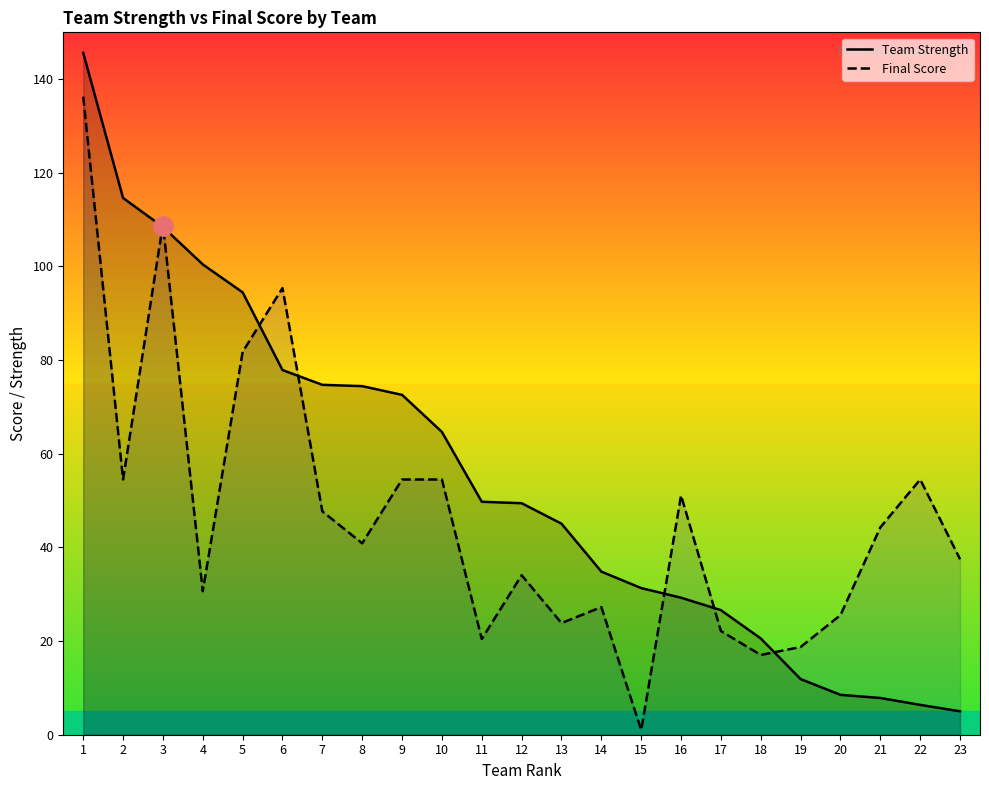

True or false: Team Strength has a value of 49.4 at 12.

True